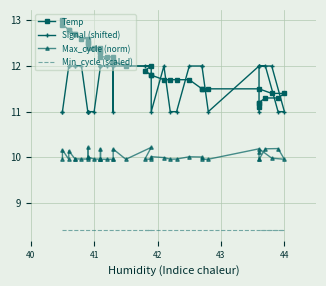

Rank the series by their maximum value, from highest to lowest.

Temp, Signal (shifted), Max_cycle (norm), Min_cycle (scaled)